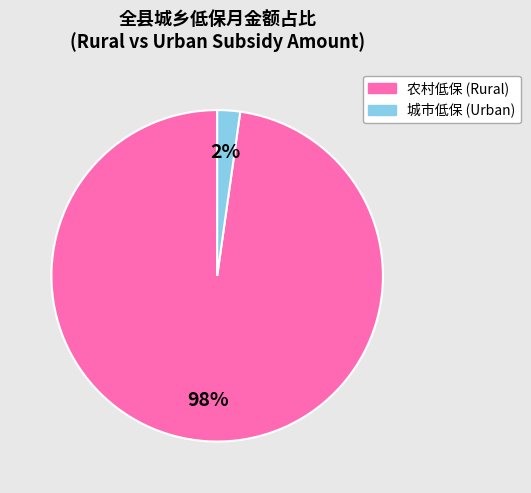

To the nearest percent, what is the difference between the largest and smallest slice percentages?

96%